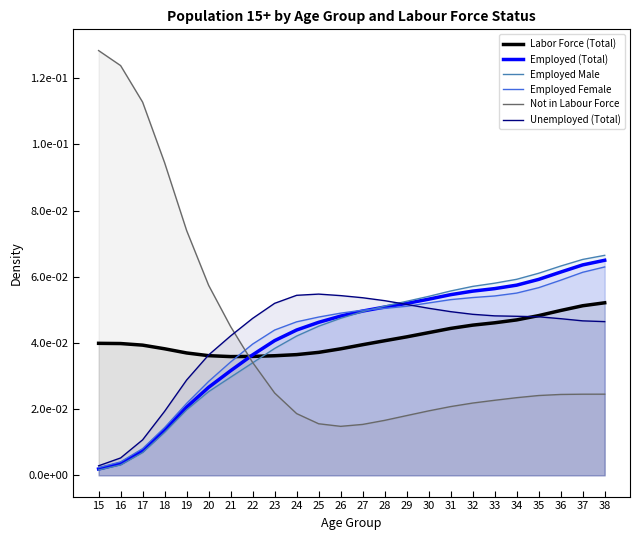

Which series ends up on top after the final intersection of Employed Female and Employed (Total)?

Employed (Total)